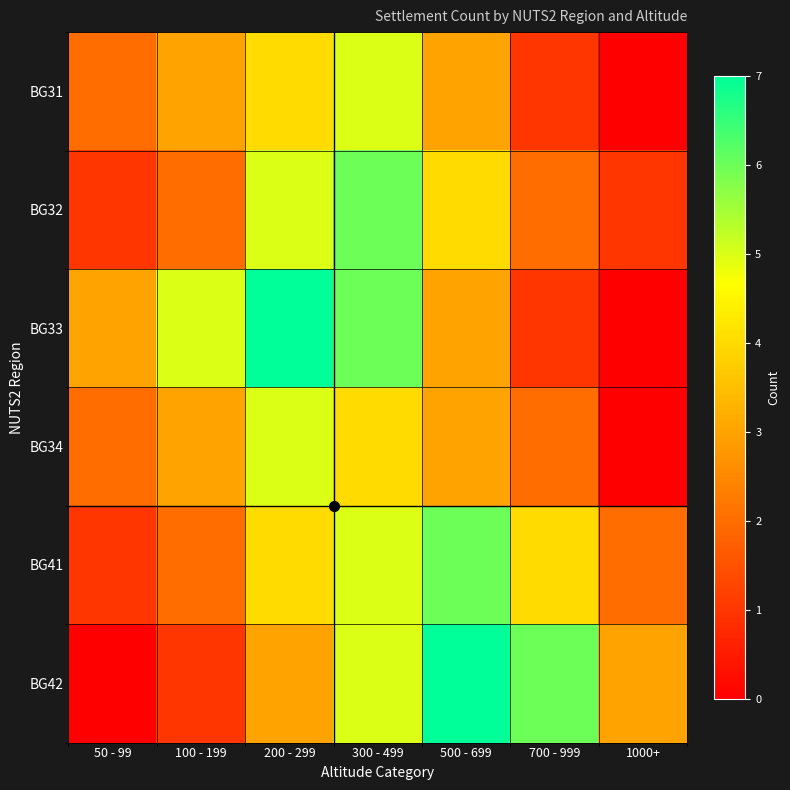

Which series has the widest spread of values?

BG33